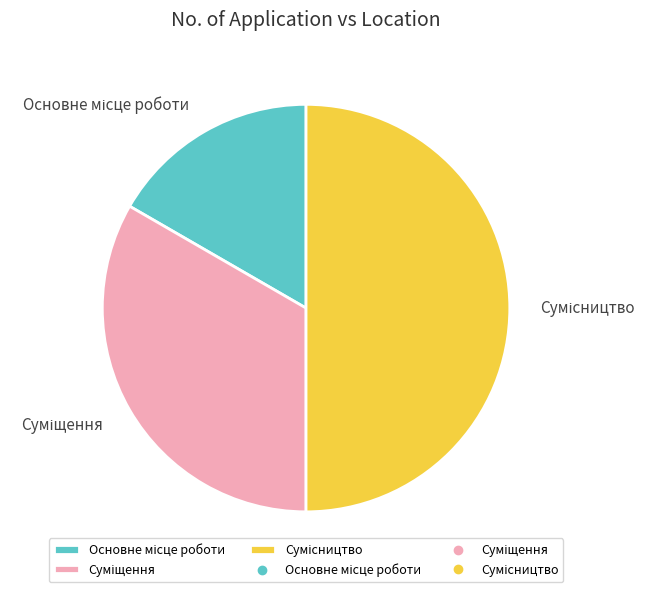

Count the number of slices in the pie.

3